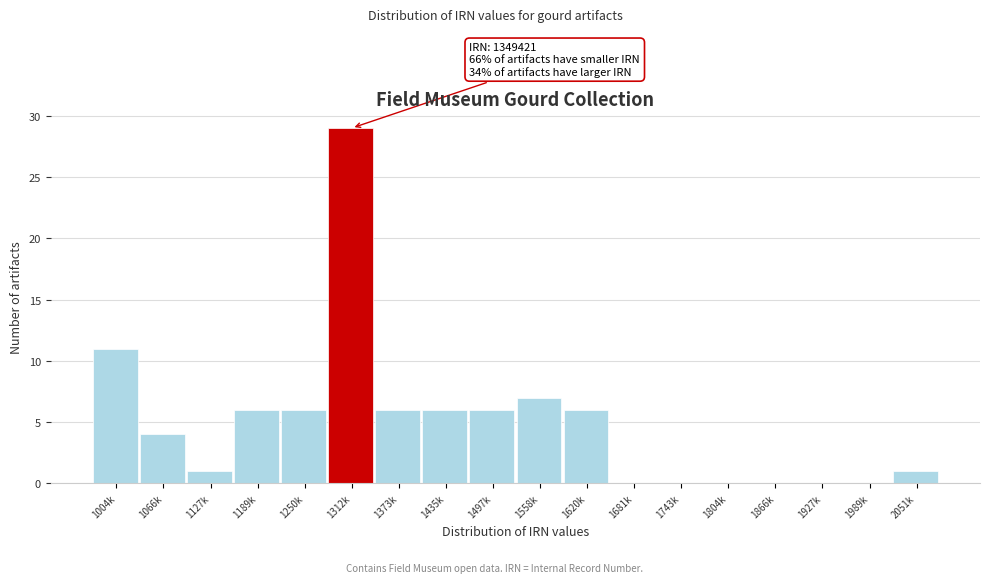

Reading left to right, list all the values displayed in this chart.

1004k=11	1066k=4	1127k=1	1189k=6	1250k=6	1312k=29	1373k=6	1435k=6	1497k=6	1558k=7	1620k=6	1681k=0	1743k=0	1804k=0	1866k=0	1927k=0	1989k=0	2051k=1